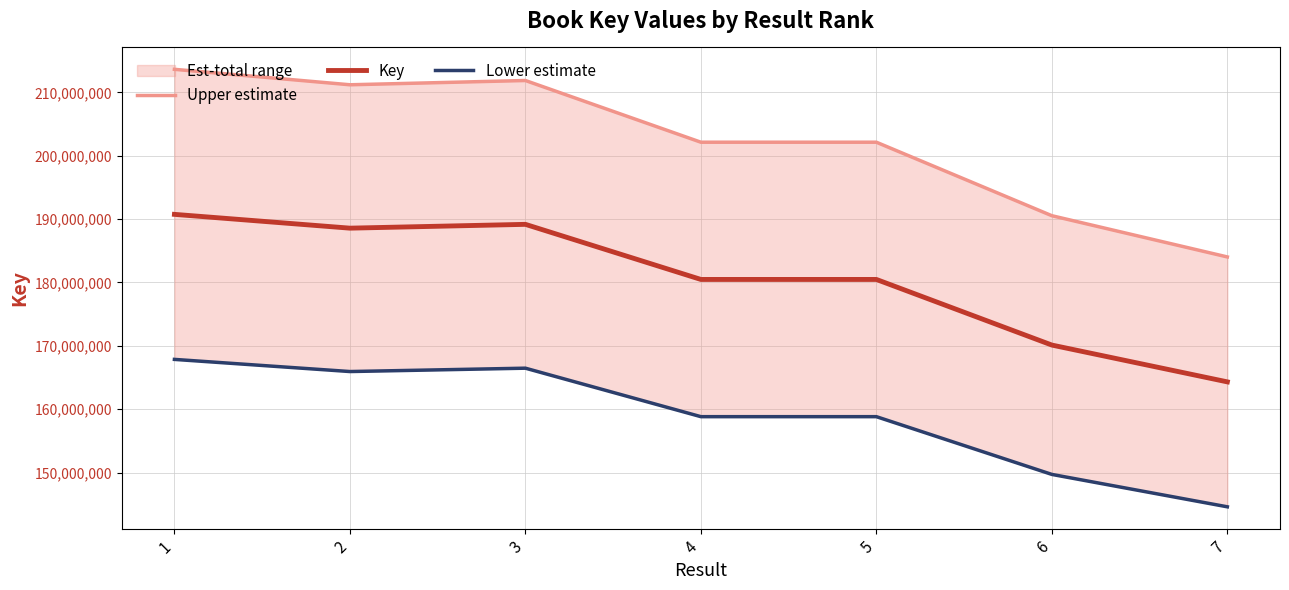

At which category does Lower estimate reach its first local valley?

2